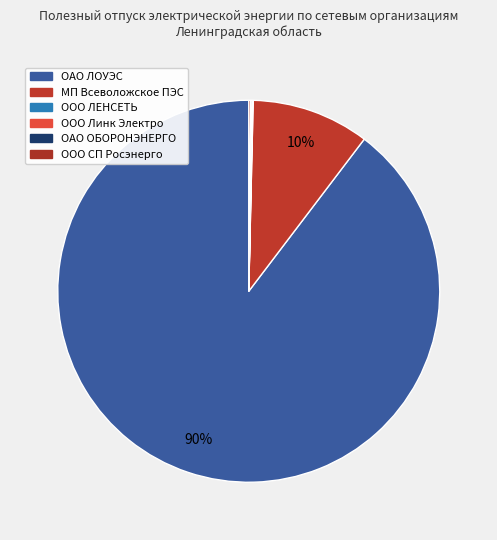

Does any single category account for the majority?

Yes